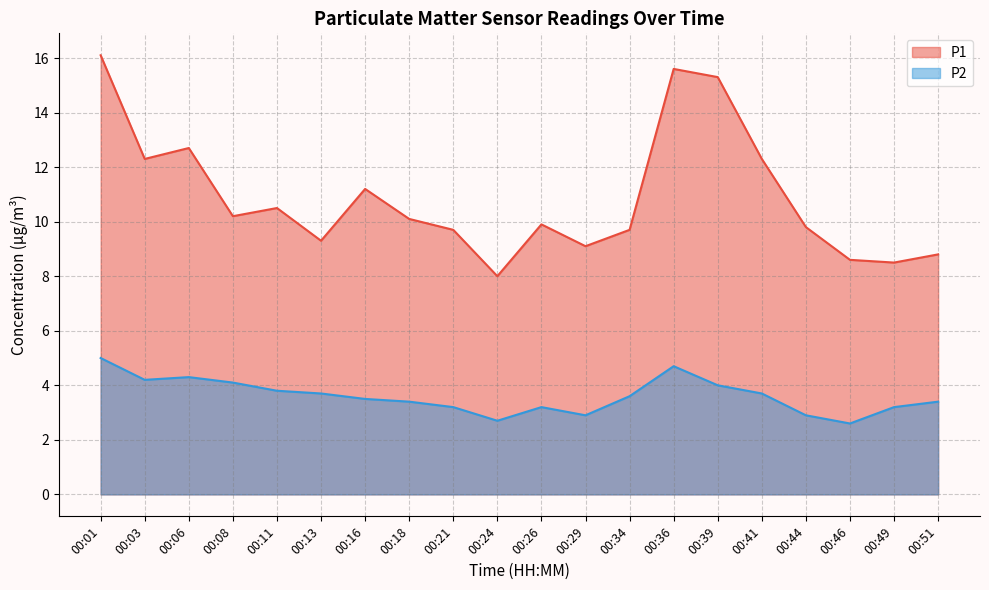

How many distinct data groups are displayed?

2